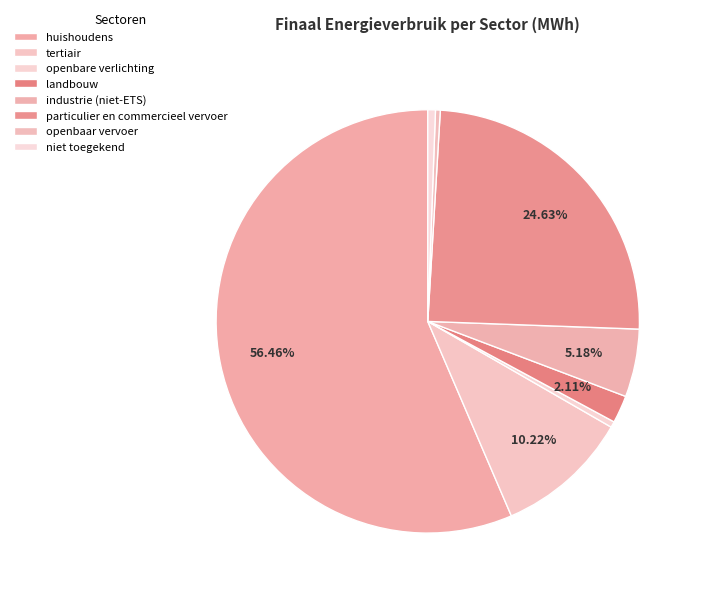

How many segments does this pie chart have?

8